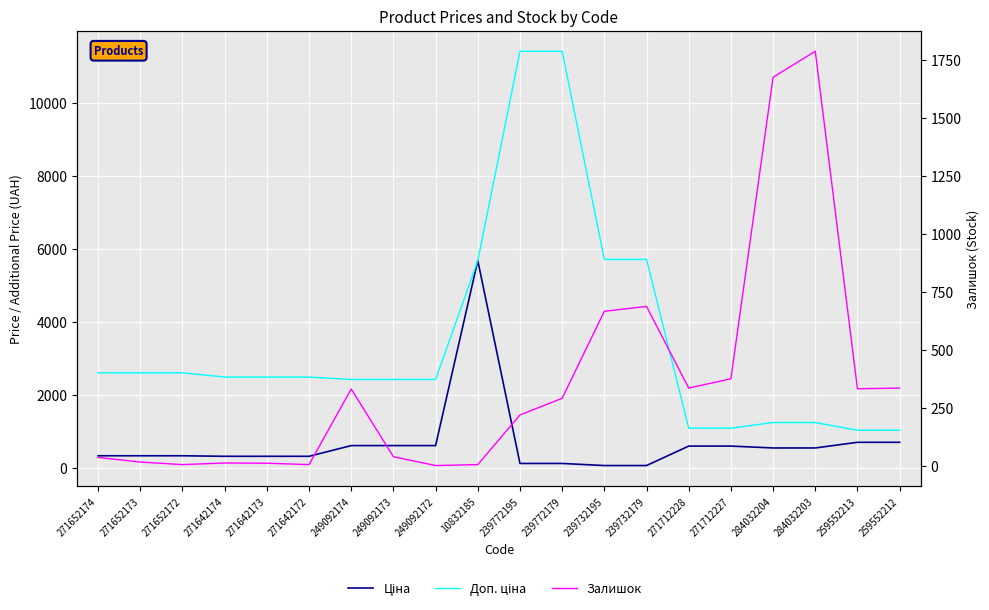

What is the difference between the Залишок values at 271652173 and 239772179?

275.0